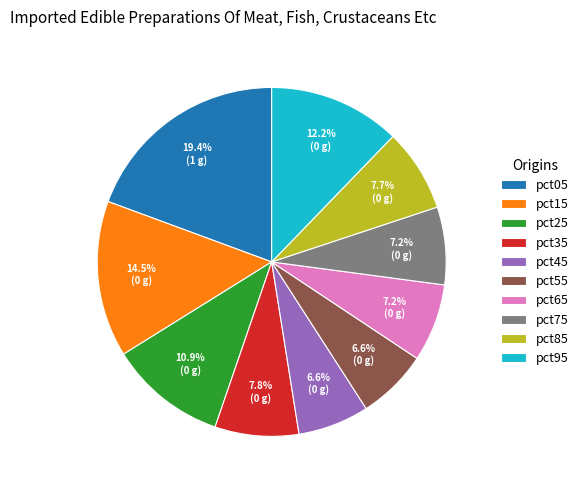

To the nearest percent, what is the combined percentage of pct15 and pct55?

21%